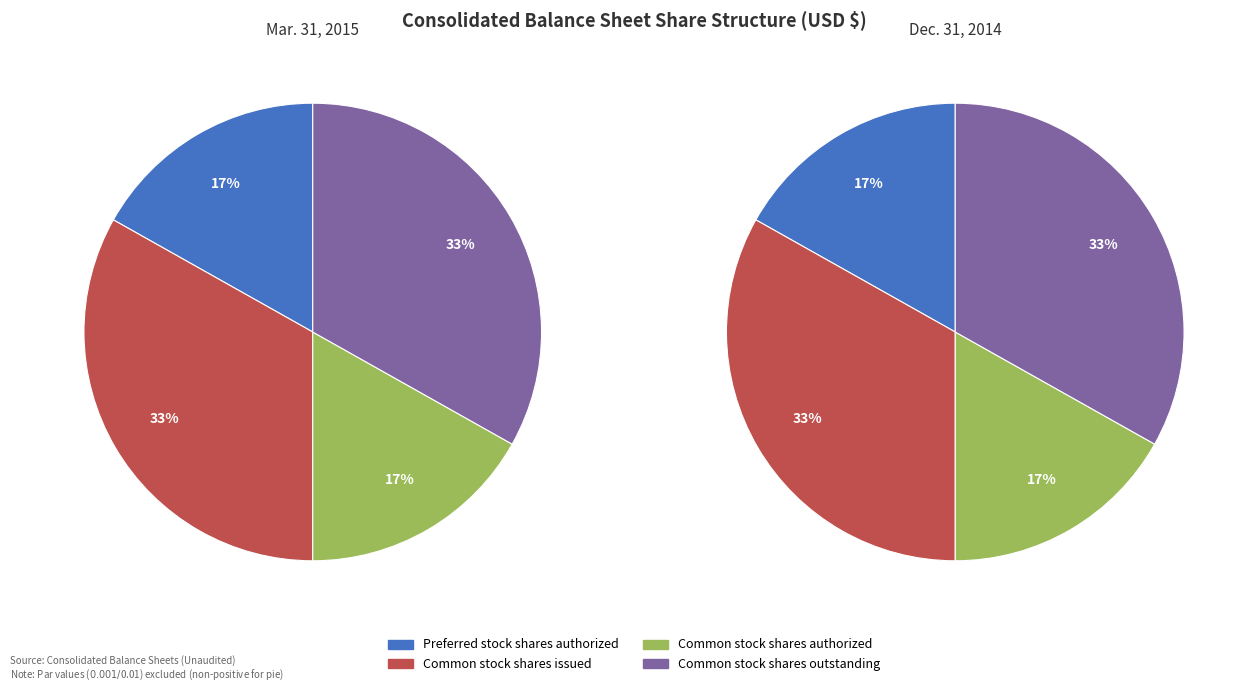

To the nearest percent, what is the average slice percentage?

25%